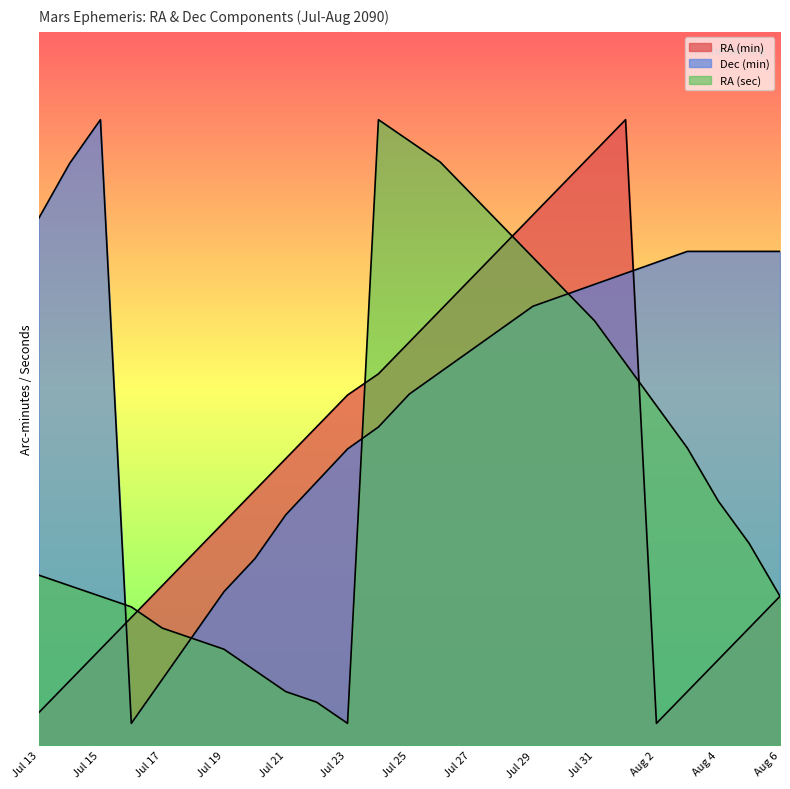

Is the value of RA (min) at Jul 24 greater than the value of RA (sec) at Jul 22?

Yes